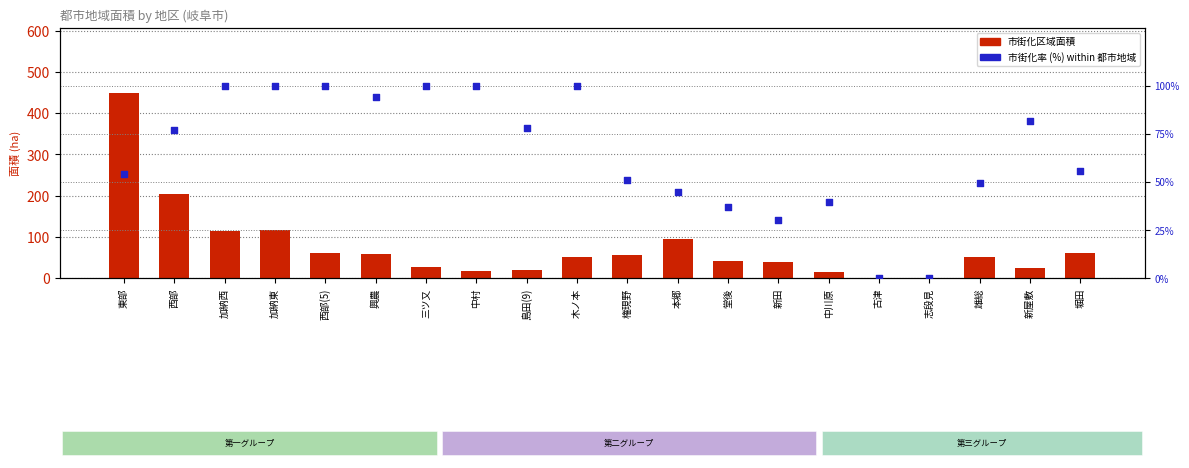

Which series has the widest spread of Y values?

市街化区域面積